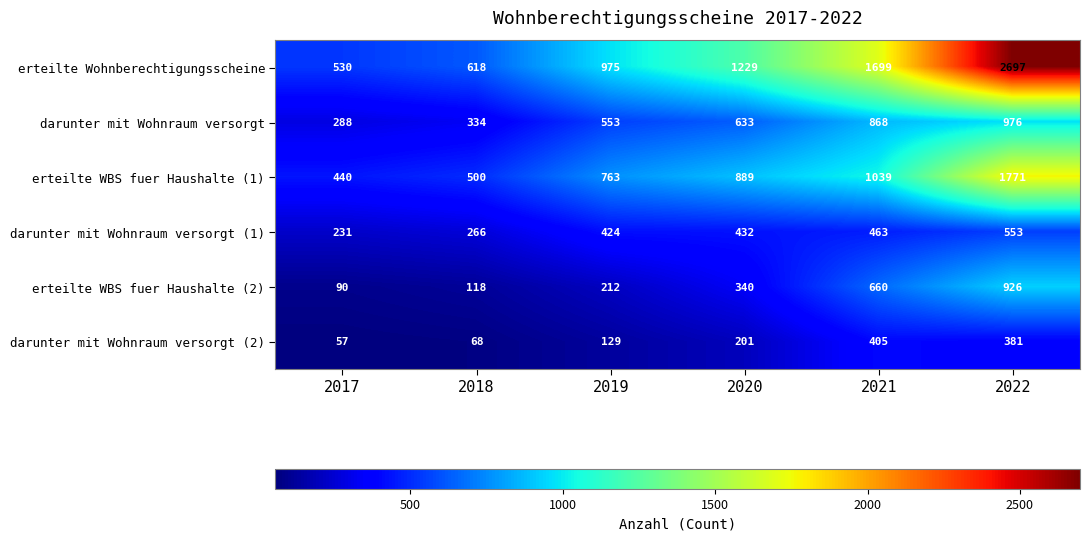

What is the sum of the erteilte Wohnberechtigungsscheine values at 2017 and 2019?

1505